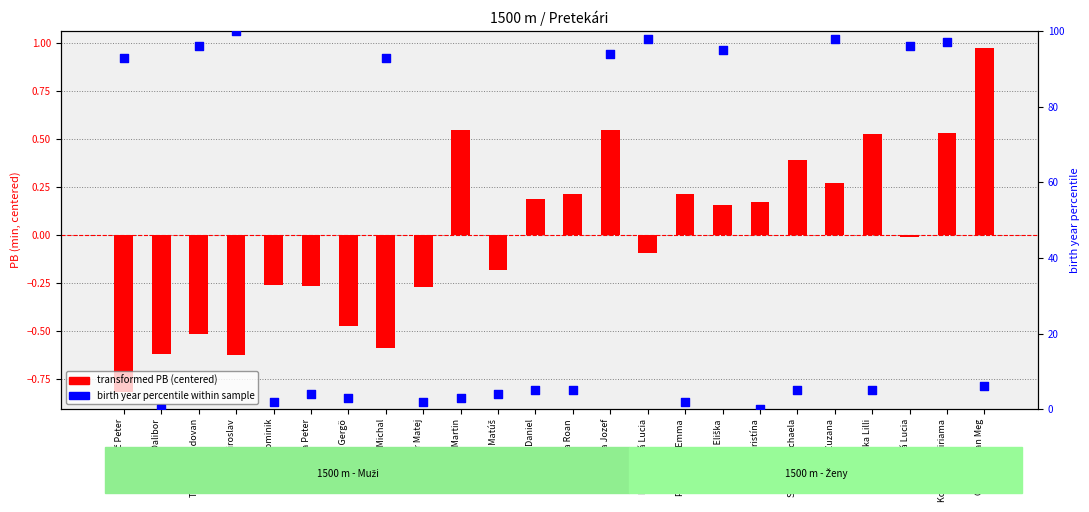

At how many categories does at least one series exceed 4?

17